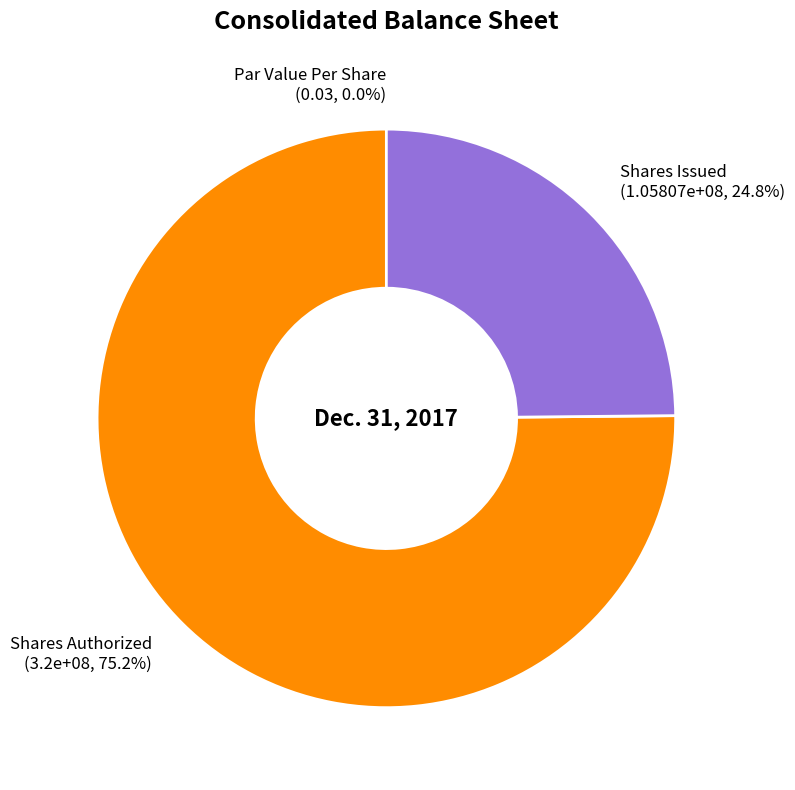

To the nearest percent, what portion does Common Stock, Shares, Issued represent?

25%